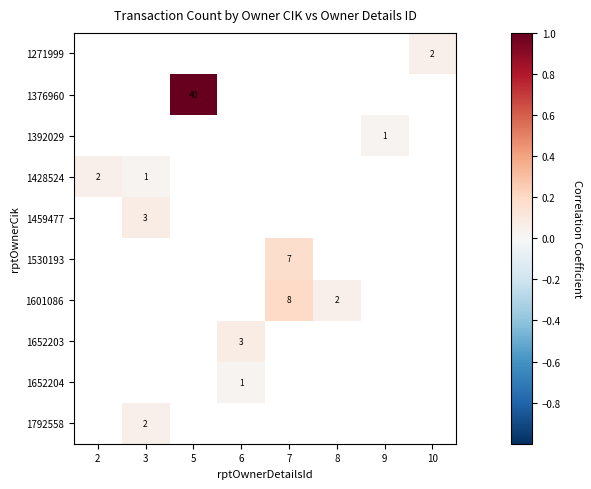

The value of 1459477 at 3 is 3. True or false?

True